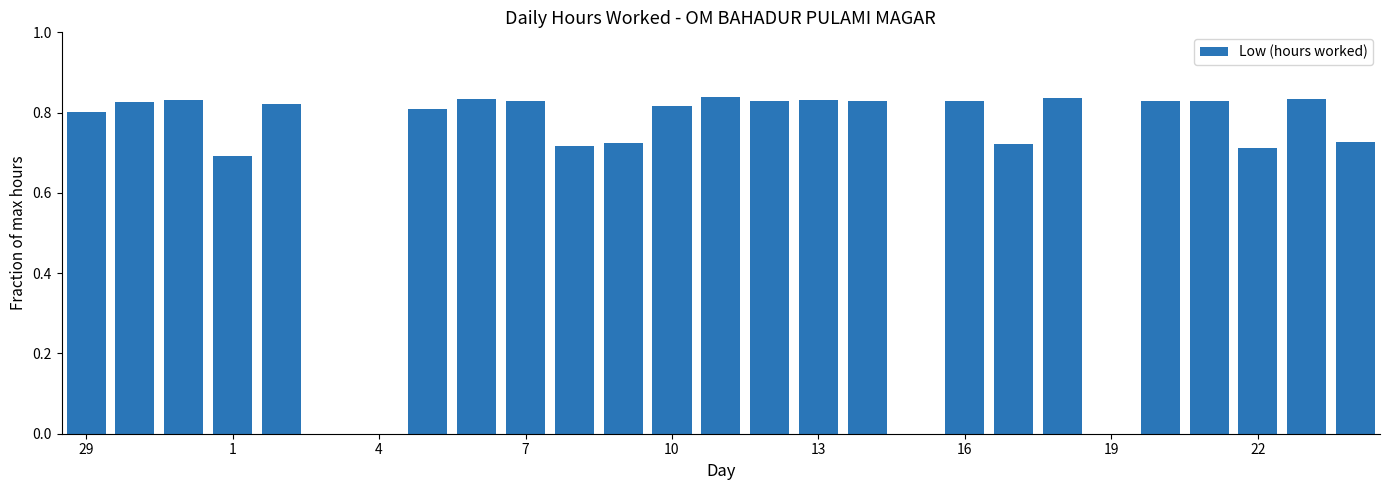

What is the sum of all values?

18.3